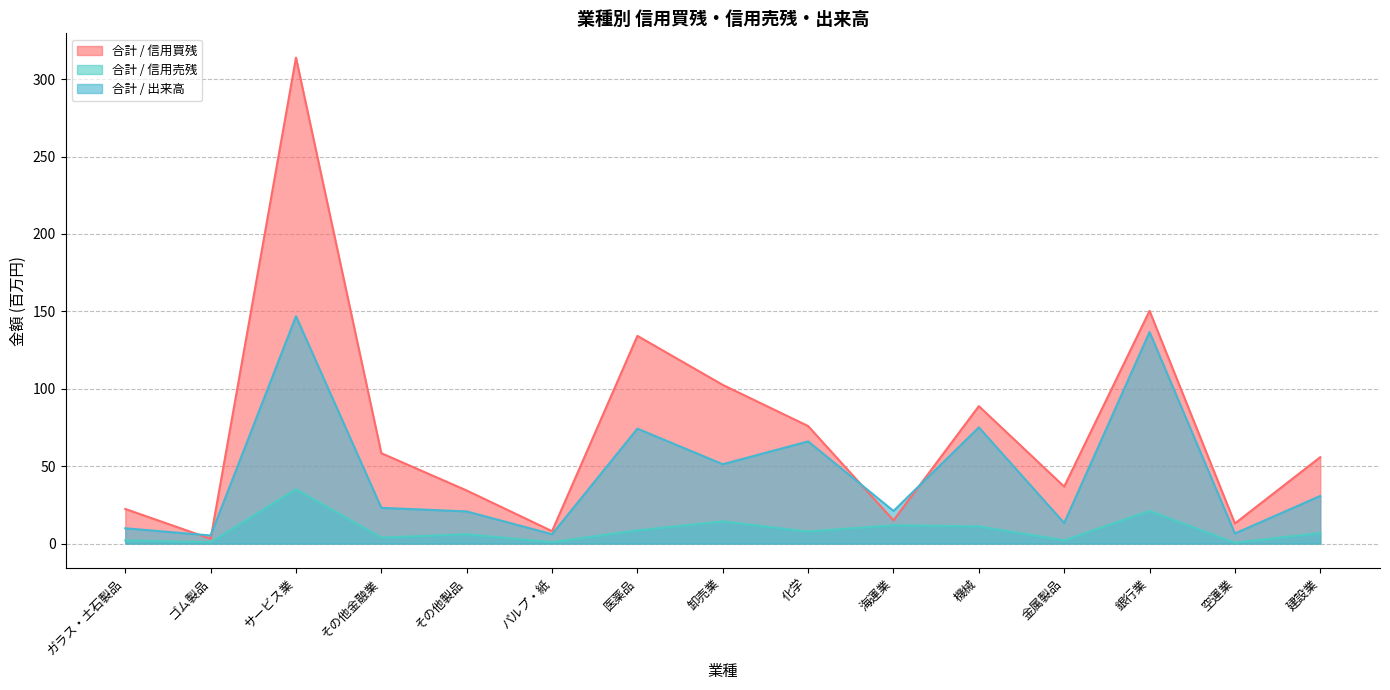

The 合計 / 出来高 series shows 6.6 at 空運業. True or false?

True